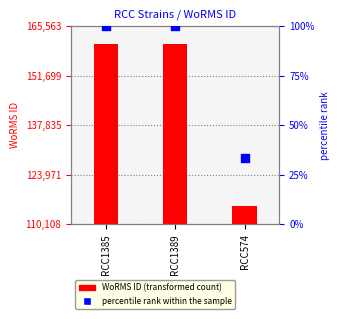

Which series contains the highest Y value?

WoRMS ID